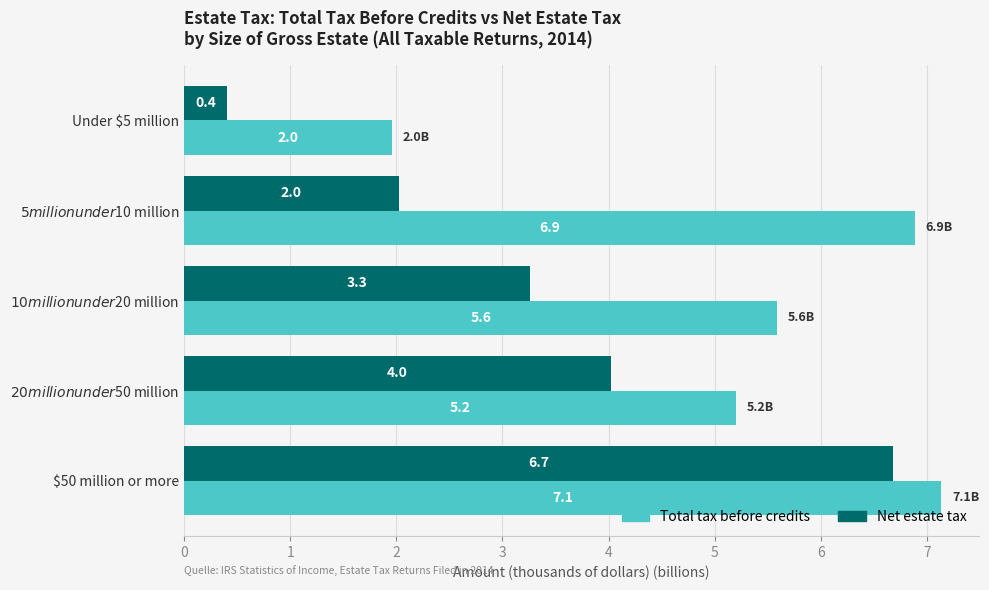

What is the difference between the highest and lowest values at Under $5 million?

1.6